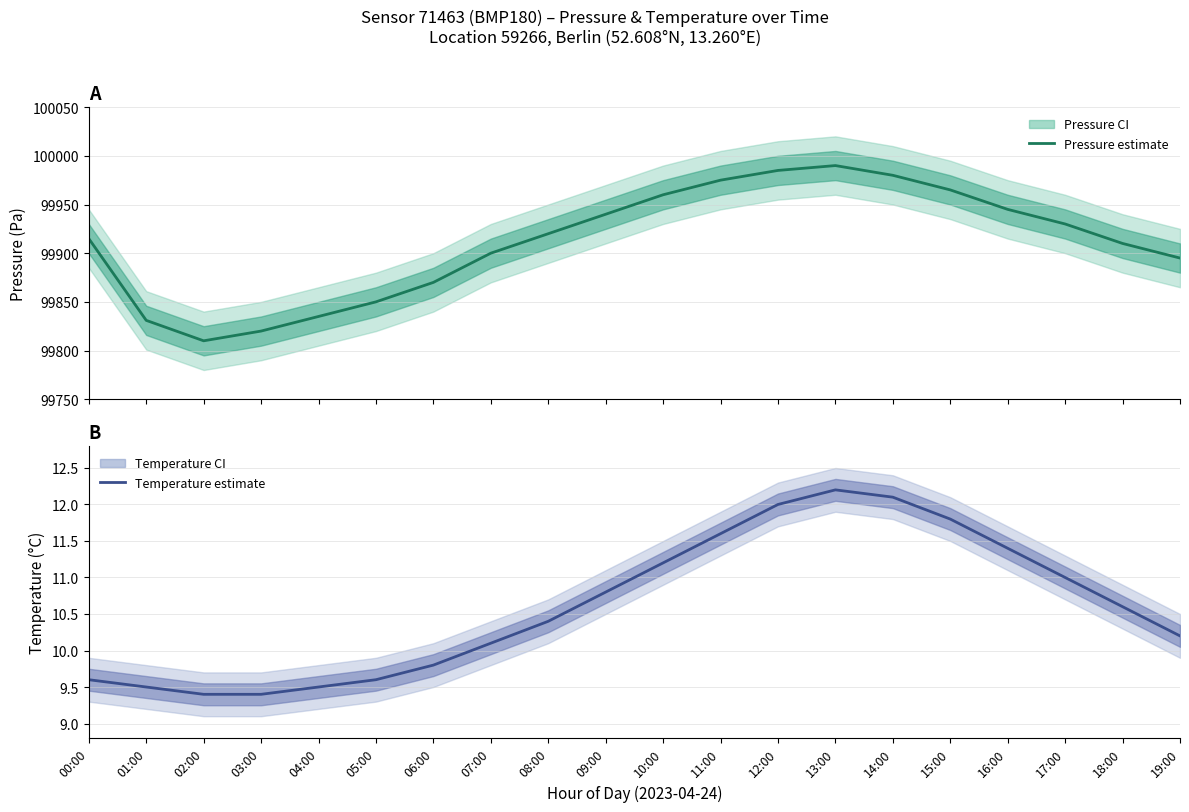

What is the total value across all series at 03:00?

99829.4